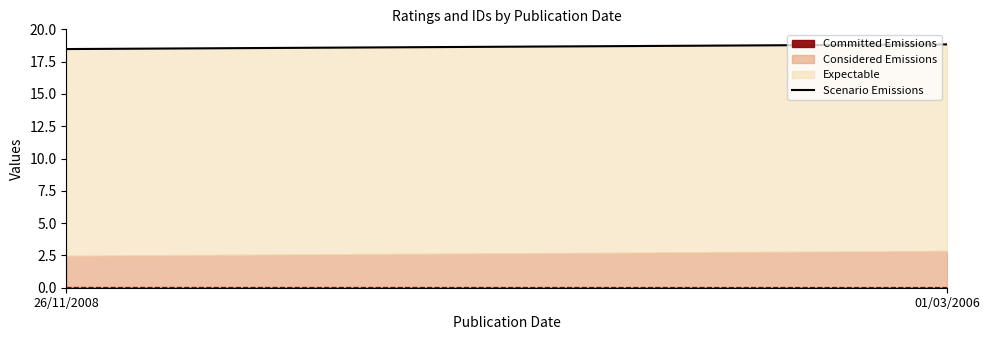

Rank the categories by value from highest to lowest.

01/03/2006, 26/11/2008